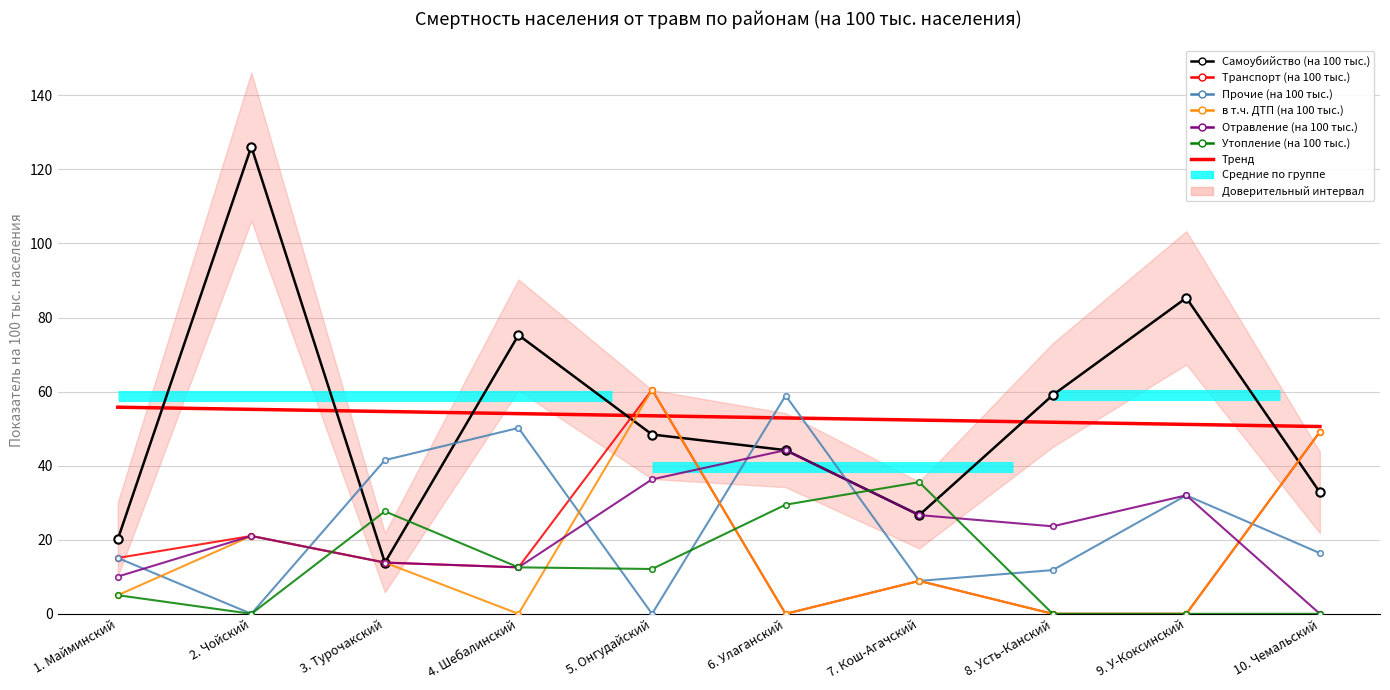

Reading left to right, transcribe all the data shown in this chart.

Самоубийство (на 100 тыс.): 1. Майминский=20.1	2. Чойский=126.1	3. Турочакский=13.8	4. Шебалинский=75.3	5. Онгудайский=48.4	6. Улаганский=44.2	7. Кош-Агачский=26.7	8. Усть-Канский=59.1	9. У-Коксинский=85.3	10. Чемальский=32.8
Транспорт (на 100 тыс.): 1. Майминский=15.1	2. Чойский=21.0	3. Турочакский=13.8	4. Шебалинский=12.5	5. Онгудайский=60.5	6. Улаганский=0.0	7. Кош-Агачский=8.9	8. Усть-Канский=0.0	9. У-Коксинский=0.0	10. Чемальский=49.2
Прочие (на 100 тыс.): 1. Майминский=15.1	2. Чойский=0.0	3. Турочакский=41.5	4. Шебалинский=50.2	5. Онгудайский=0.0	6. Улаганский=58.9	7. Кош-Агачский=8.9	8. Усть-Канский=11.8	9. У-Коксинский=32.0	10. Чемальский=16.4
в т.ч. ДТП (на 100 тыс.): 1. Майминский=5.0	2. Чойский=21.0	3. Турочакский=13.8	4. Шебалинский=0.0	5. Онгудайский=60.5	6. Улаганский=0.0	7. Кош-Агачский=8.9	8. Усть-Канский=0.0	9. У-Коксинский=0.0	10. Чемальский=49.2
Отравление (на 100 тыс.): 1. Майминский=10.1	2. Чойский=21.0	3. Турочакский=13.8	4. Шебалинский=12.5	5. Онгудайский=36.3	6. Улаганский=44.2	7. Кош-Агачский=26.7	8. Усть-Канский=23.6	9. У-Коксинский=32.0	10. Чемальский=0.0
Утопление (на 100 тыс.): 1. Майминский=5.0	2. Чойский=0.0	3. Турочакский=27.7	4. Шебалинский=12.5	5. Онгудайский=12.1	6. Улаганский=29.5	7. Кош-Агачский=35.5	8. Усть-Канский=0.0	9. У-Коксинский=0.0	10. Чемальский=0.0